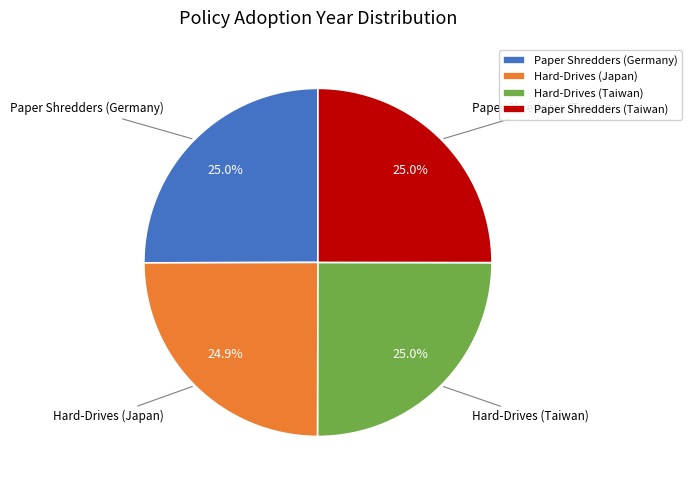

Approximately how many times larger is the value at Paper Shredders (Taiwan) compared to Paper Shredders (Germany)?

1.0